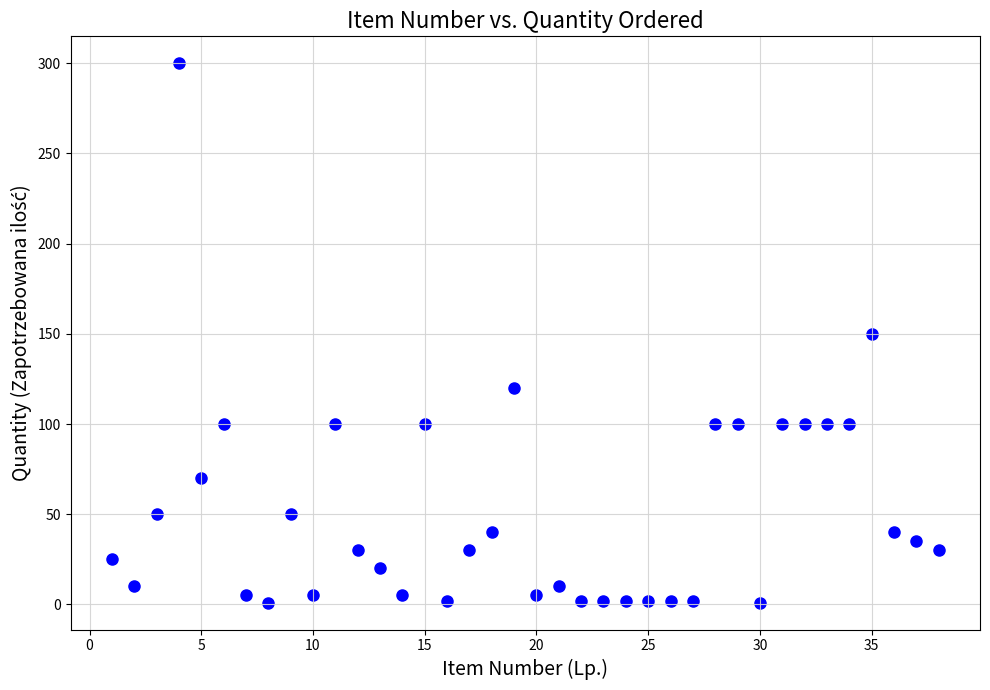

What is the range of X values (max minus min)?

37